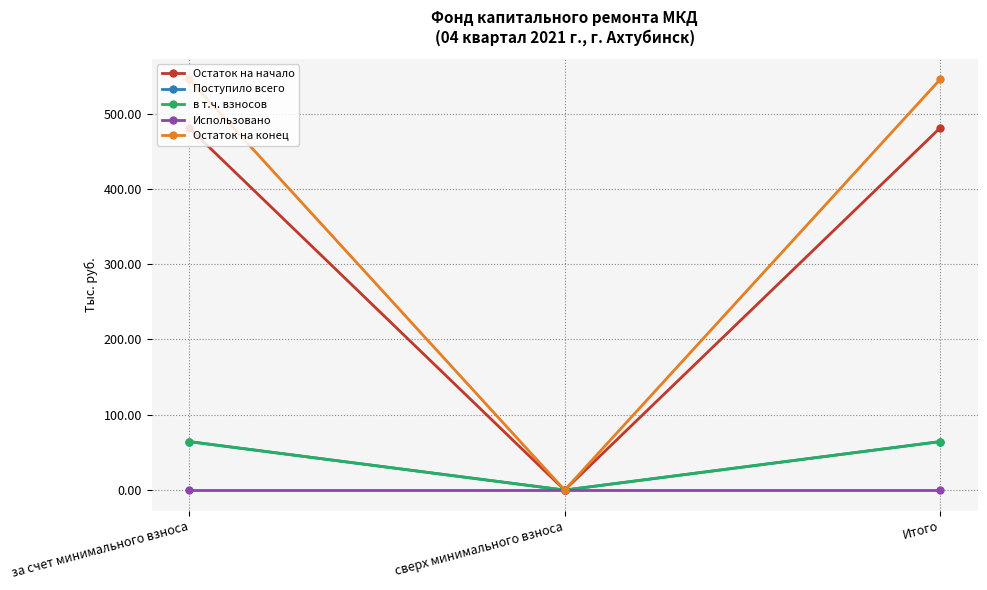

Which series has the largest range (max minus min)?

Остаток на конец